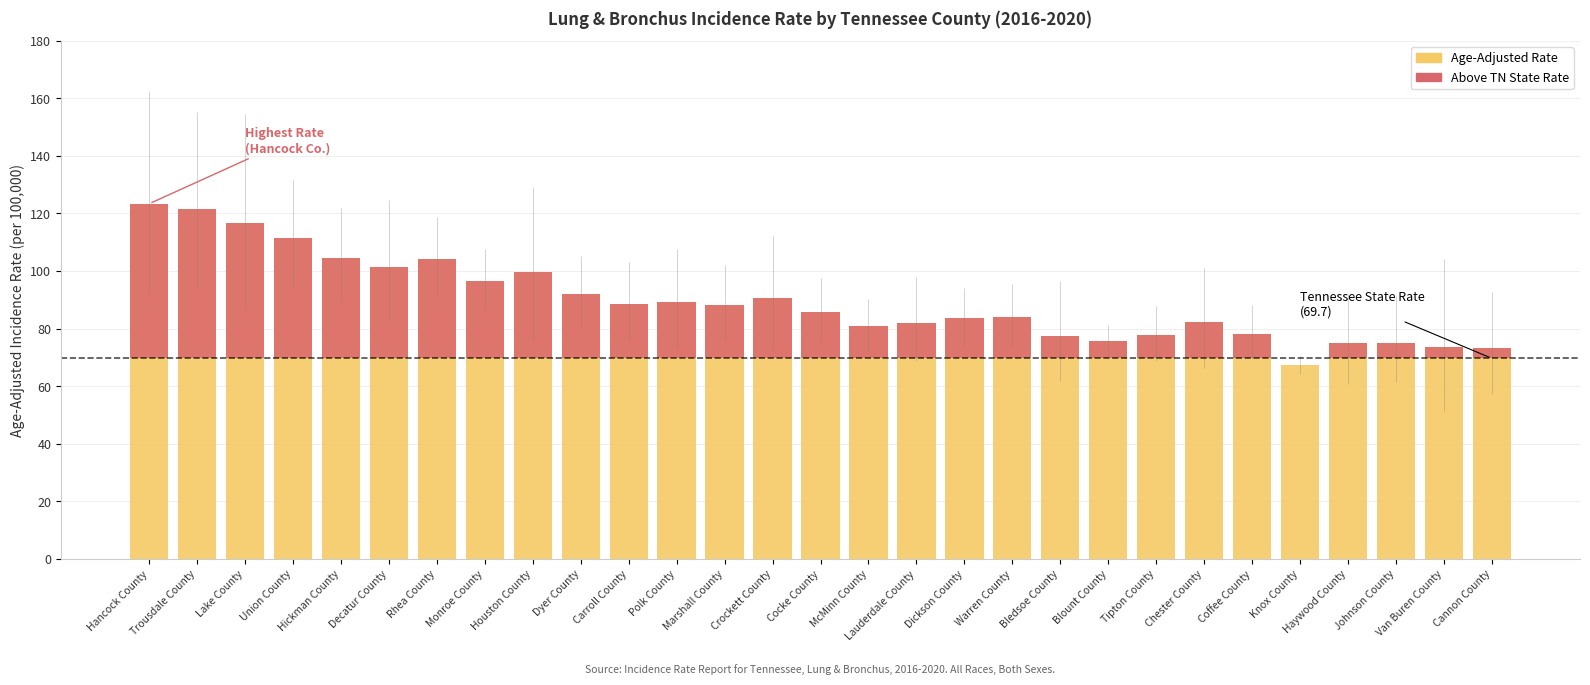

What is the sum of the Age-Adjusted Rate values at Dickson County and Carroll County?

172.3